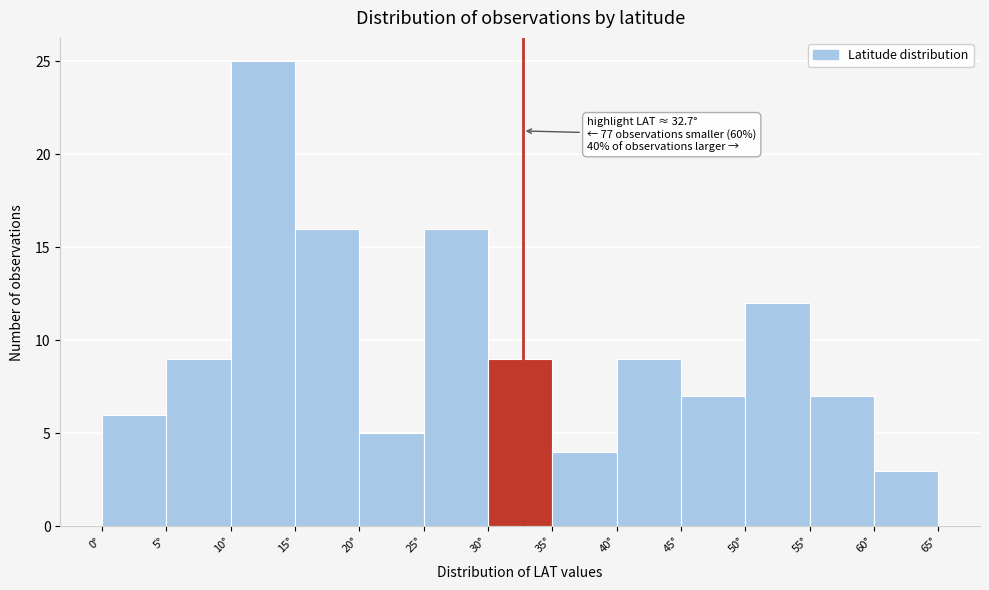

Over which range of the x-axis is the bar tallest?

10 to 15